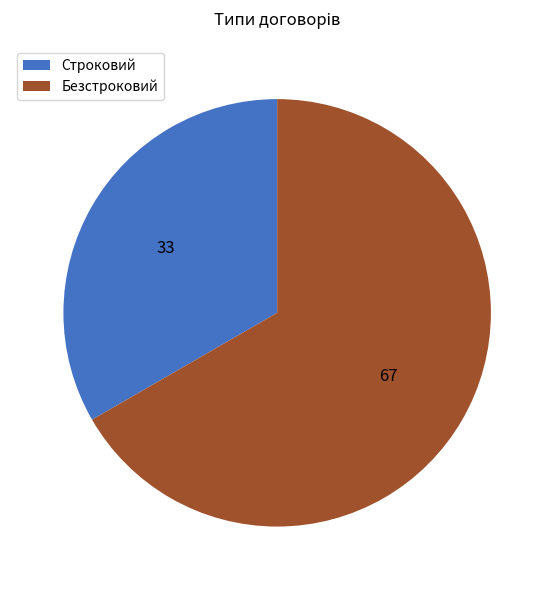

Rank the categories by value from lowest to highest.

Строковий, Безстроковий